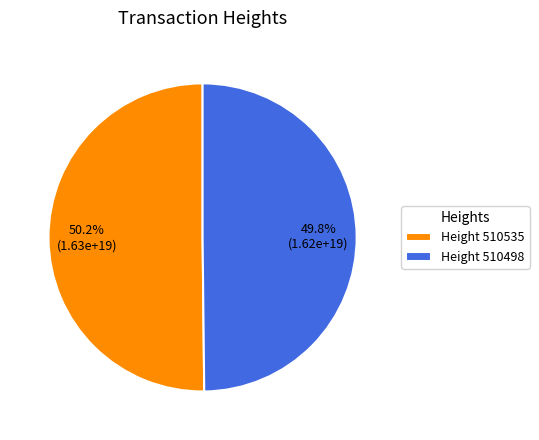

Is the sum of Height 510535 and Height 510498 greater than half?

Yes